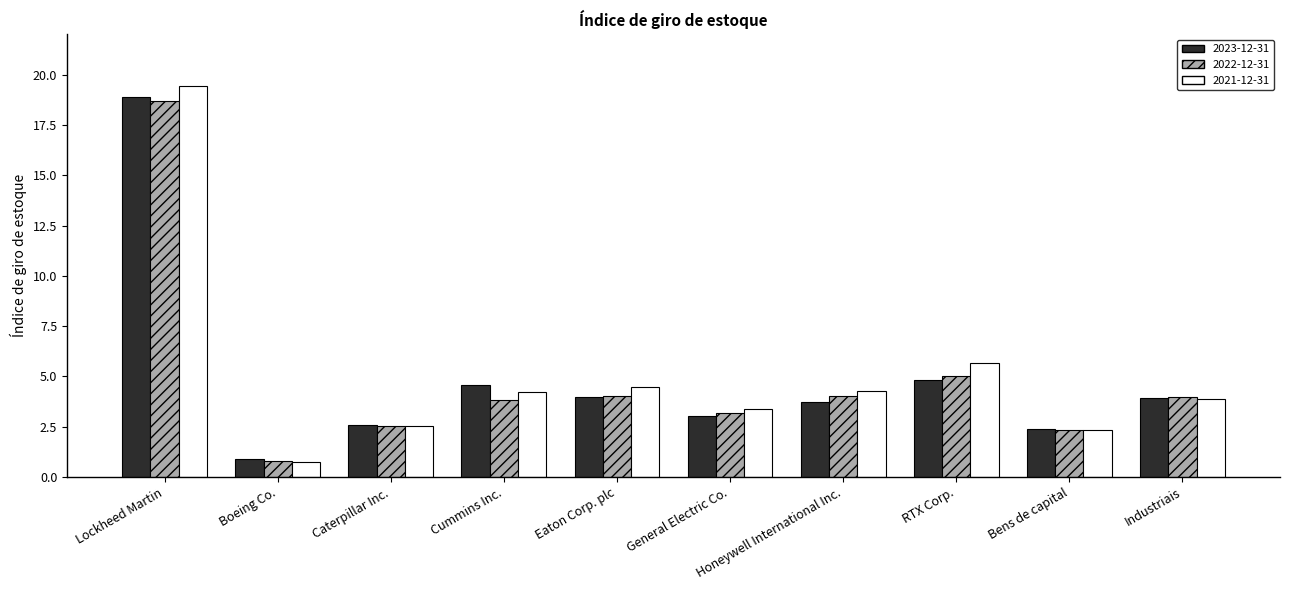

What is the minimum value for 2021-12-31?

0.8